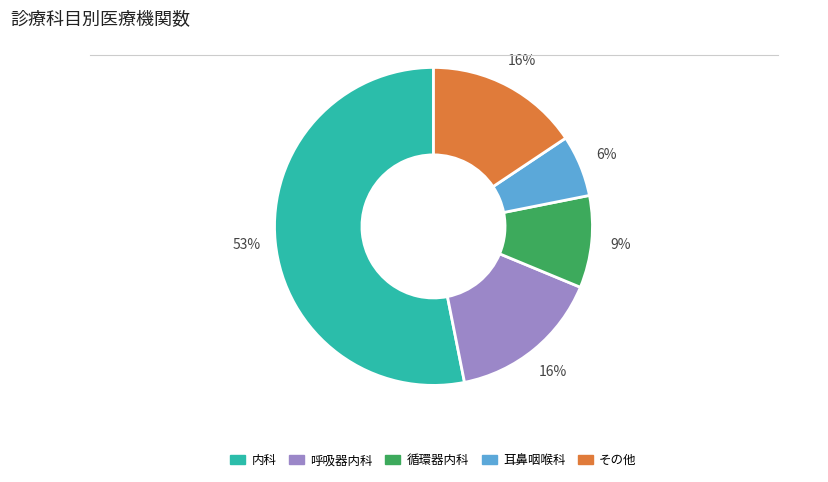

Does any single category account for the majority?

Yes